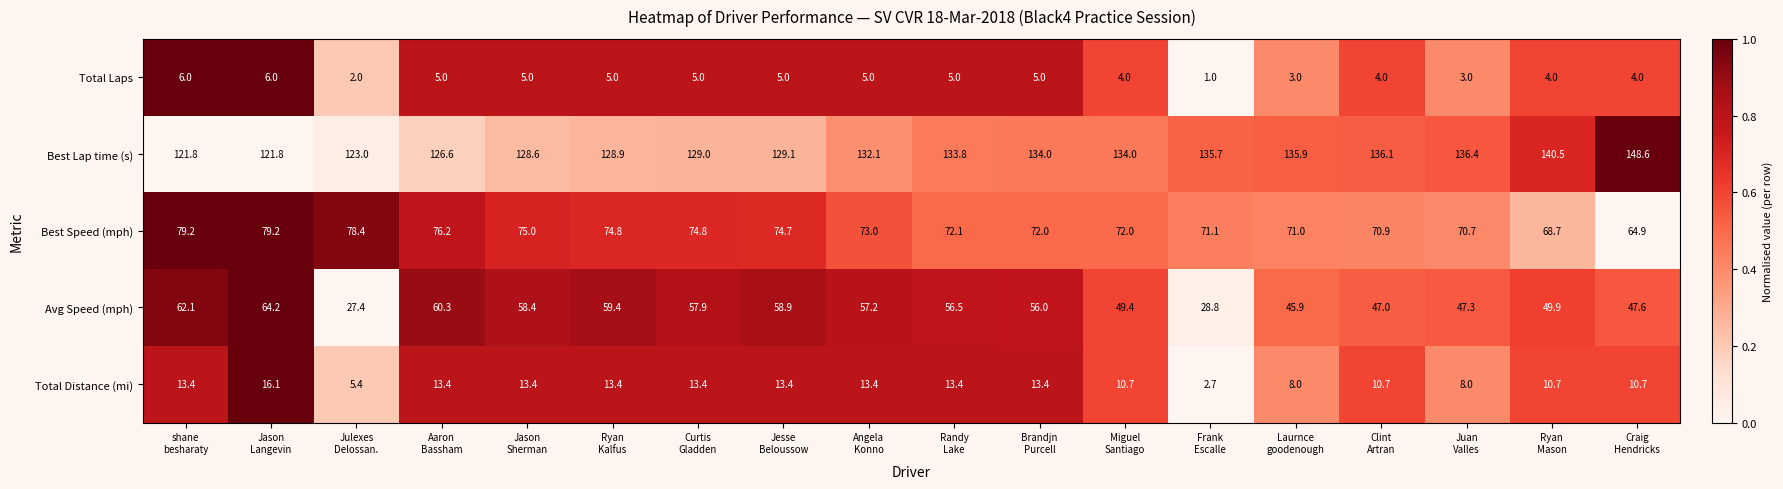

Which series has the largest range (max minus min)?

Avg Speed (mph)